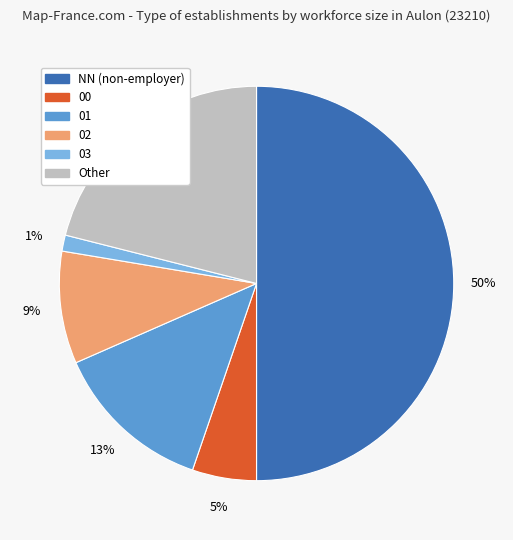

Between 00 and Other, which is larger?

Other